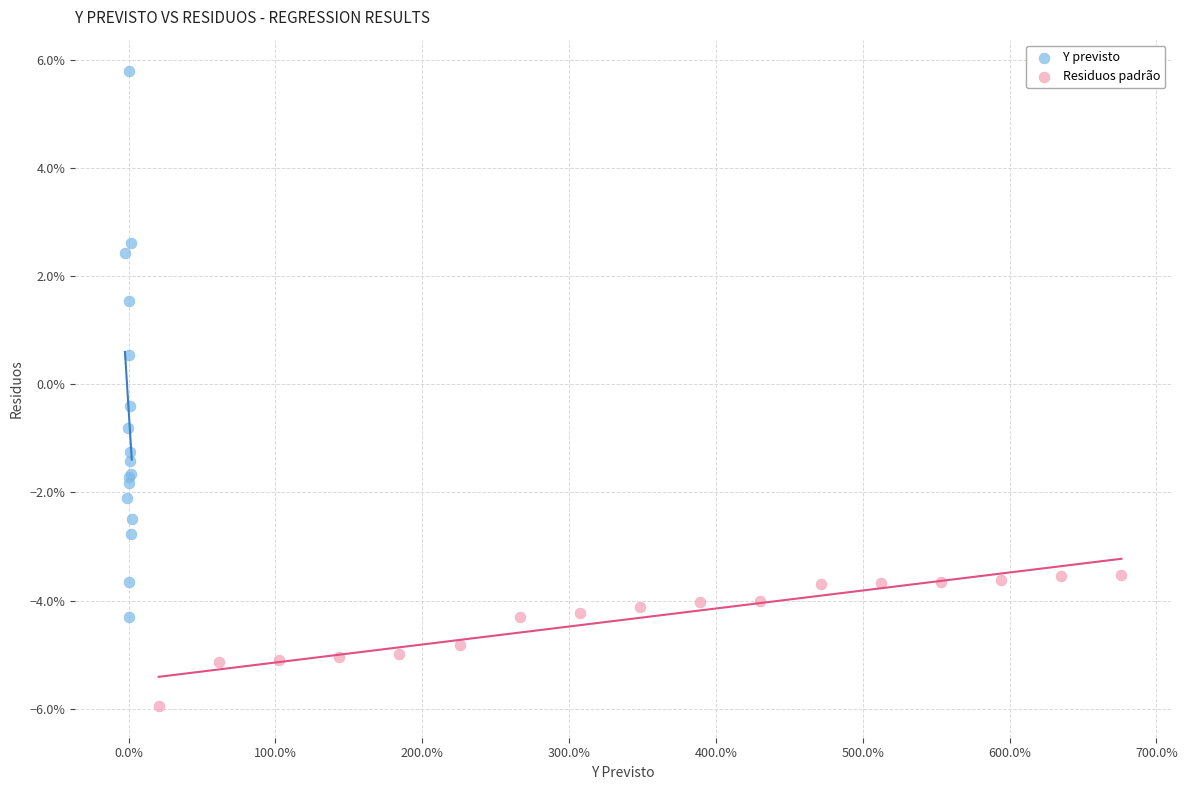

Which series reaches the minimum Y coordinate?

Residuos padrão